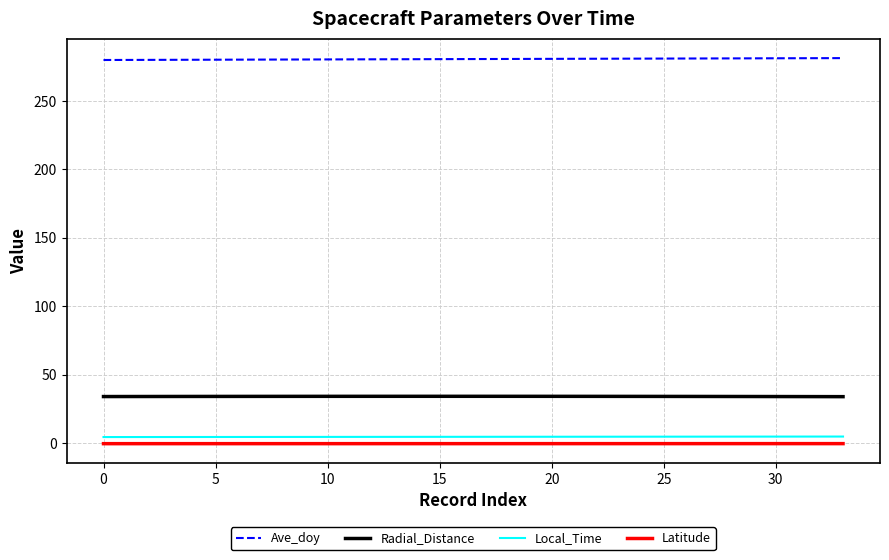

Rank the series by their maximum value, from lowest to highest.

Latitude, Local_Time, Radial_Distance, Ave_doy